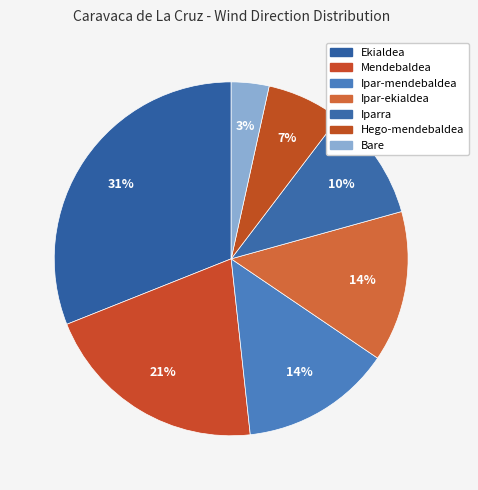

Do Bare and Ekialdea together represent more than half of the pie?

No